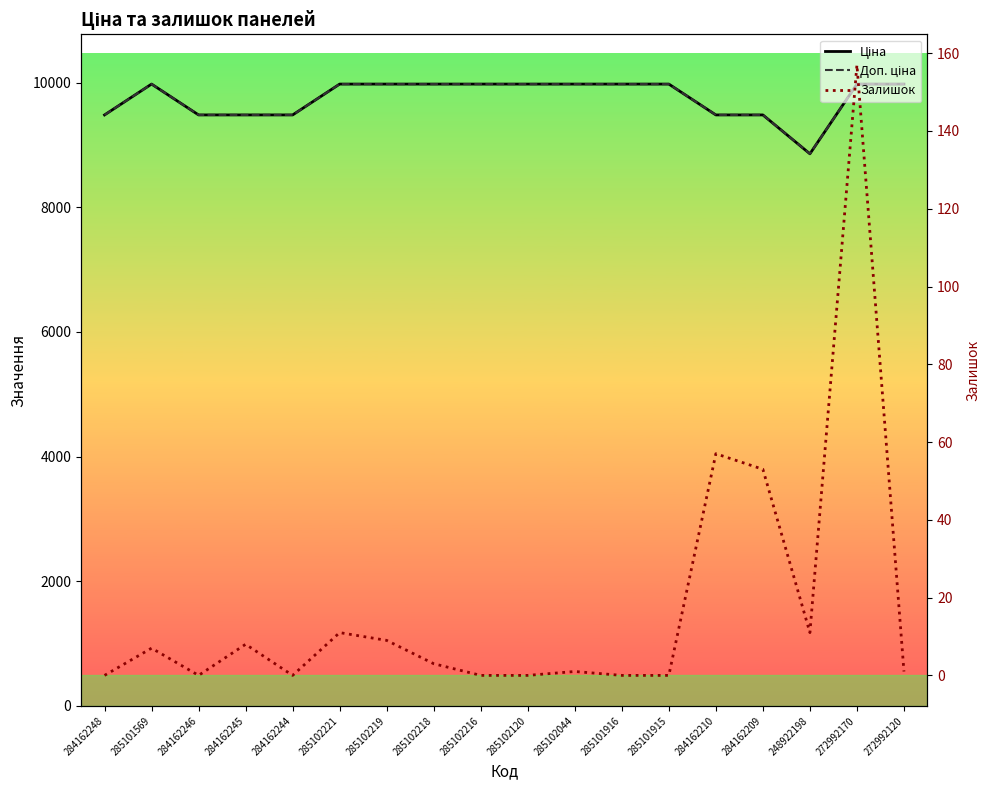

Which series has the largest total across all categories?

Ціна